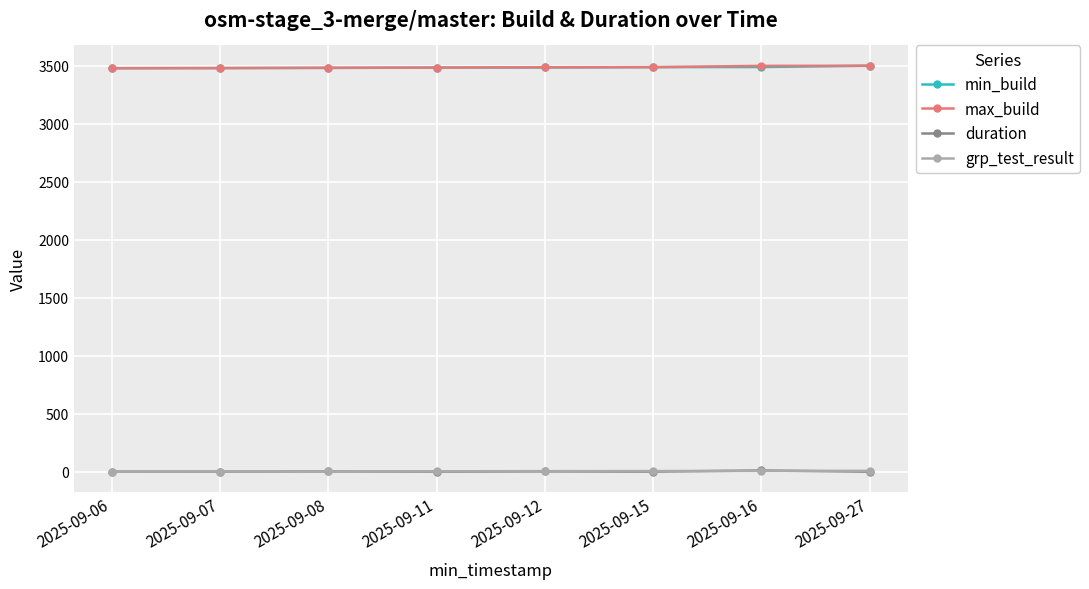

What is the sum of the duration values at 2025-09-12 and 2025-09-06?

4.0